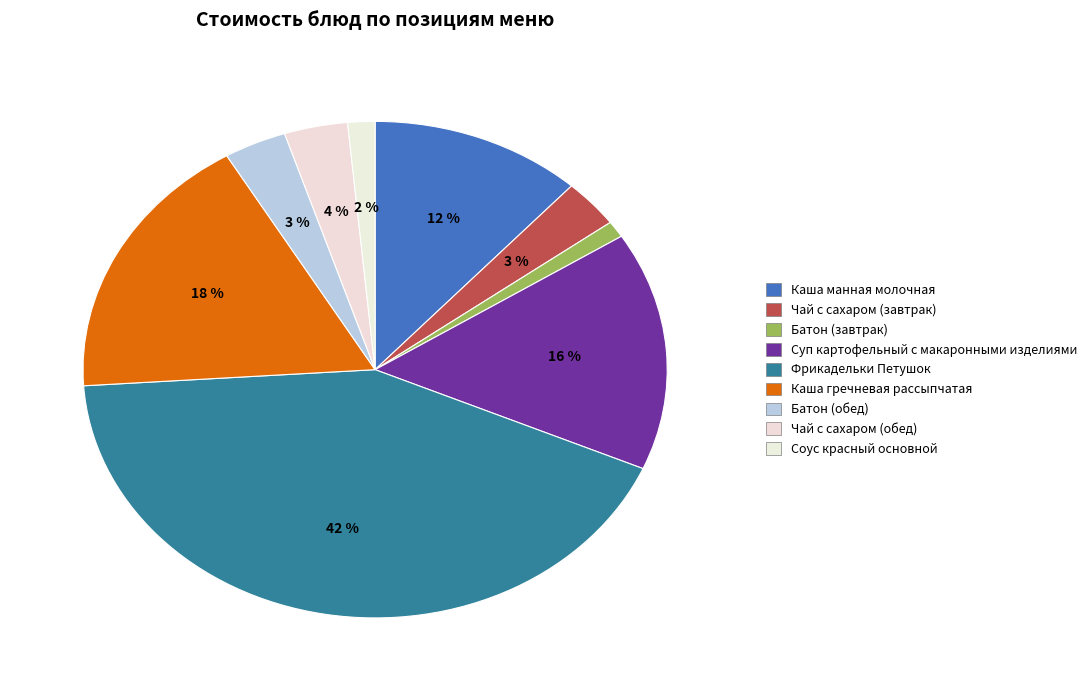

What percentage is the Фрикадельки Петушок slice, to the nearest percent?

42%